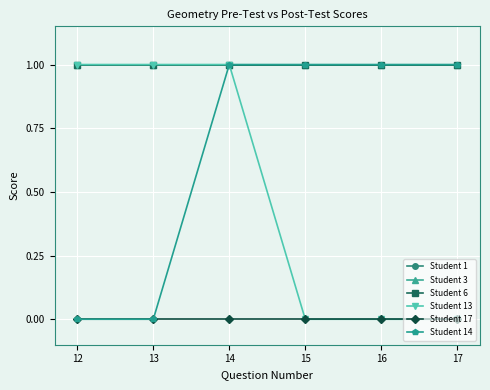

The Student 6 series shows 1 at 13. True or false?

True